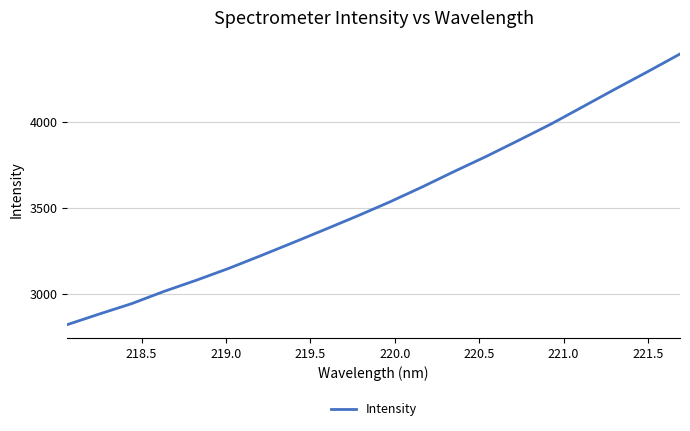

What is the greatest value displayed?

4394.4